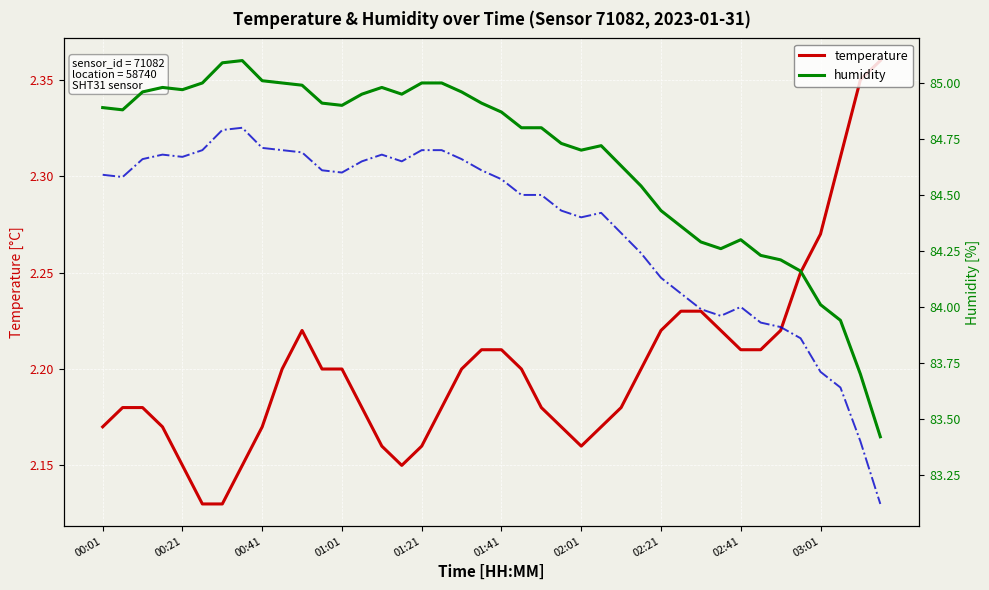

What is the difference between the maximum and second lowest values in the temperature series?

0.2